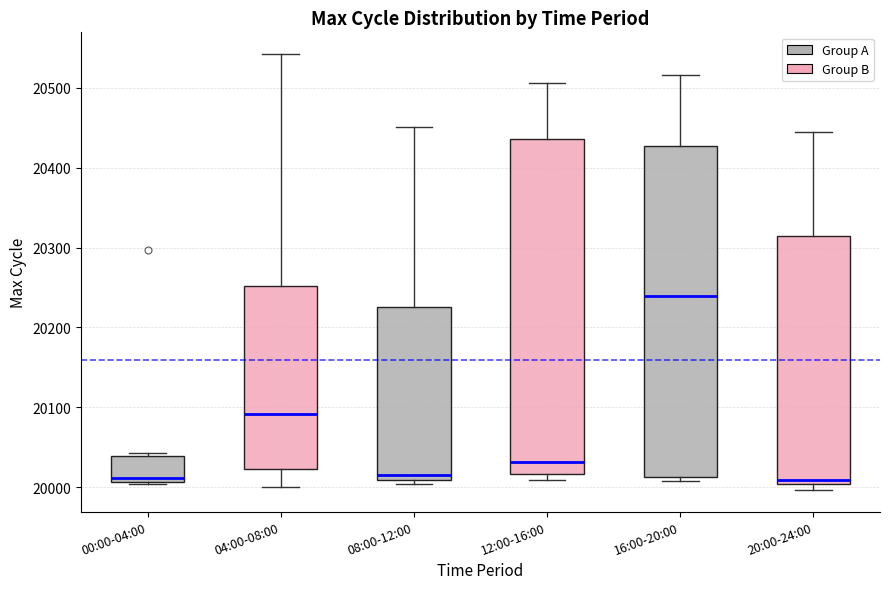

Reading left to right, transcribe this box plot: for each box, give where its median line is, the range the box spans, and where its two whiskers end, as read against the y-axis. The values are not printed on the chart, so give them approximately, as read against the axis.

00:00-04:00: median 20010 (just above the box's lower edge), box 20010 to 20040, whiskers 20000 to 20040 (just above the box's upper edge)
04:00-08:00: median 20090, box 20020 to 20250, whiskers 20000 to 20540
08:00-12:00: median 20020, box 20010 to 20230, whiskers 20000 to 20450
12:00-16:00: median 20030, box 20020 to 20440, whiskers 20010 to 20510
16:00-20:00: median 20240, box 20010 to 20430, whiskers 20010 (just below the box's lower edge) to 20520
20:00-24:00: median 20010, box 20000 to 20320, whiskers 20000 (just below the box's lower edge) to 20450